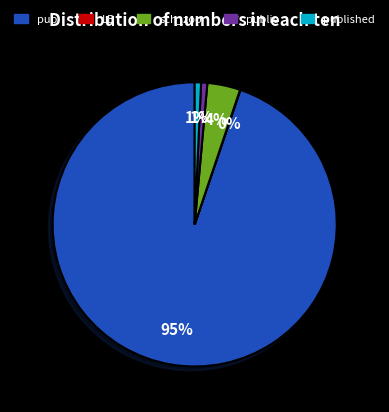

To the nearest percent, what is the average slice percentage?

20%